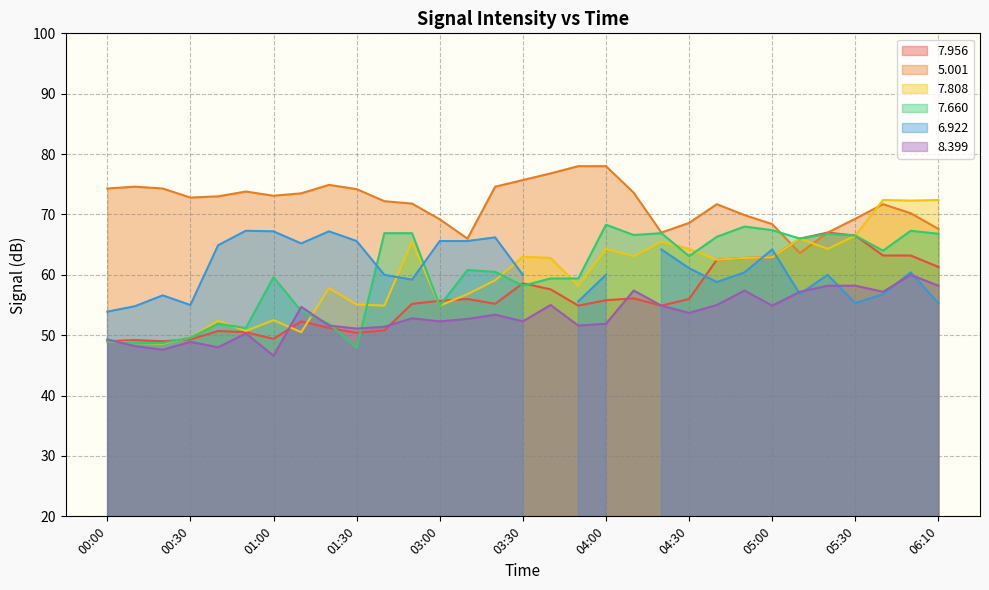

What is the label of the 10th point from the right?

04:30